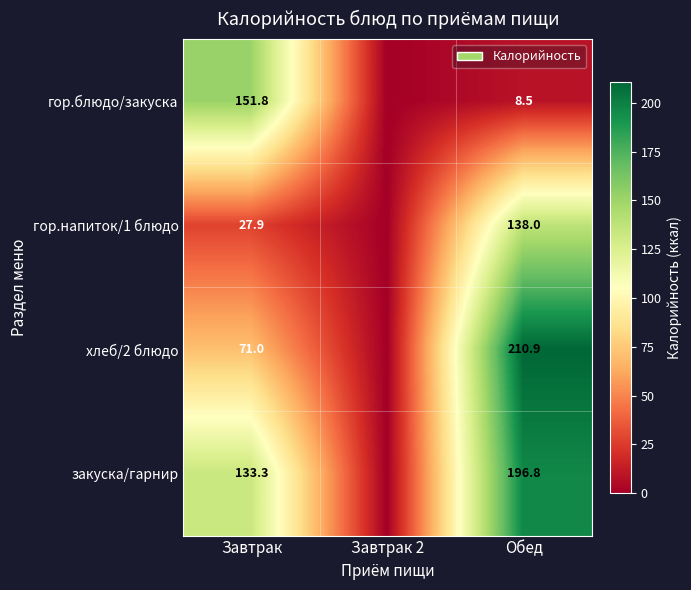

Which series changed the most between Завтрак and Обед?

гор.блюдо/закуска